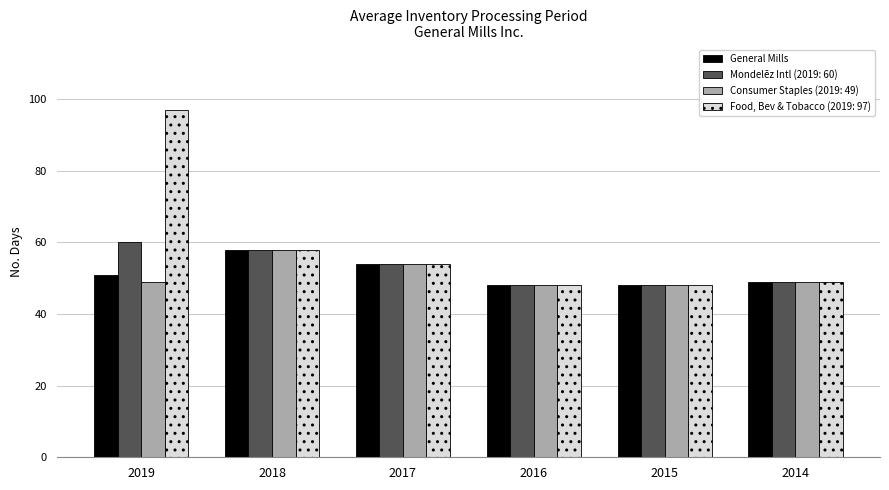

Reading left to right, list all the values displayed in this chart.

General Mills: 51	58	54	48	48	49
Mondelēz Intl (2019: 60): 60	58	54	48	48	49
Consumer Staples (2019: 49): 49	58	54	48	48	49
Food, Bev & Tobacco (2019: 97): 97	58	54	48	48	49